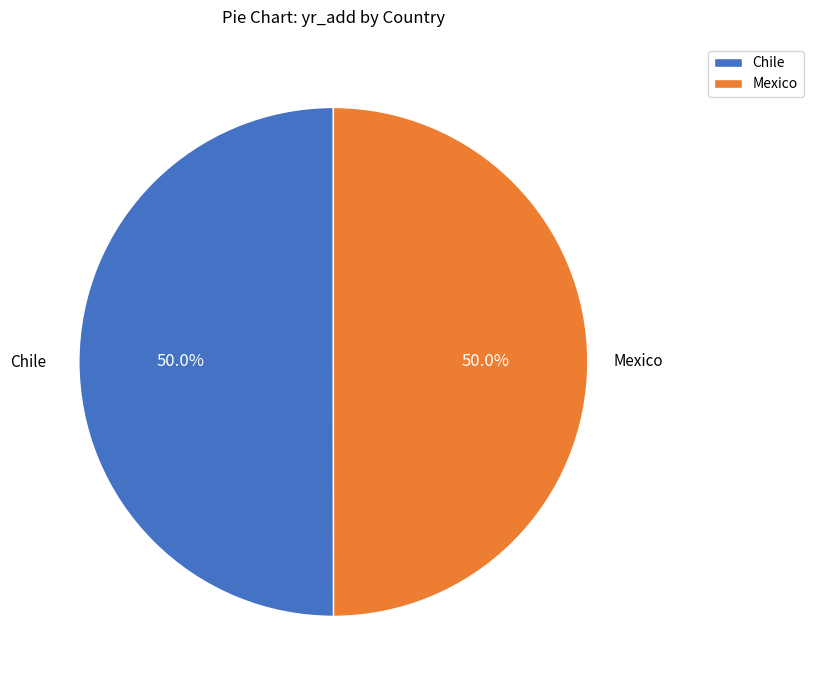

Approximately how many times larger is the value at Chile compared to Mexico?

1.0